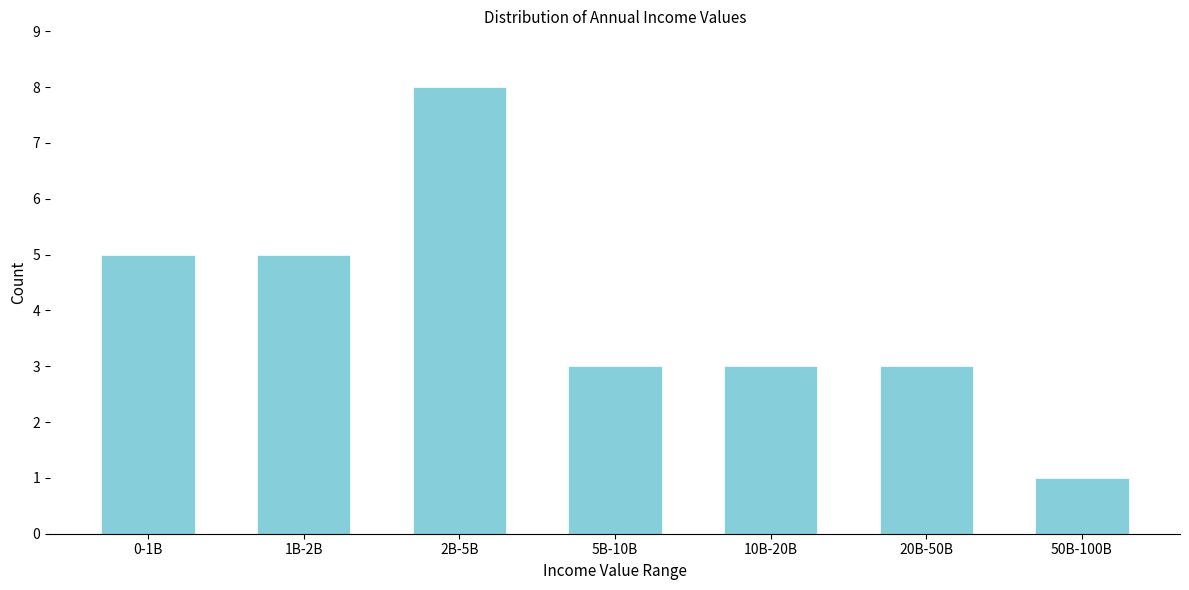

Reading right to left, what are all the values shown in this chart?

1	3	3	3	8	5	5